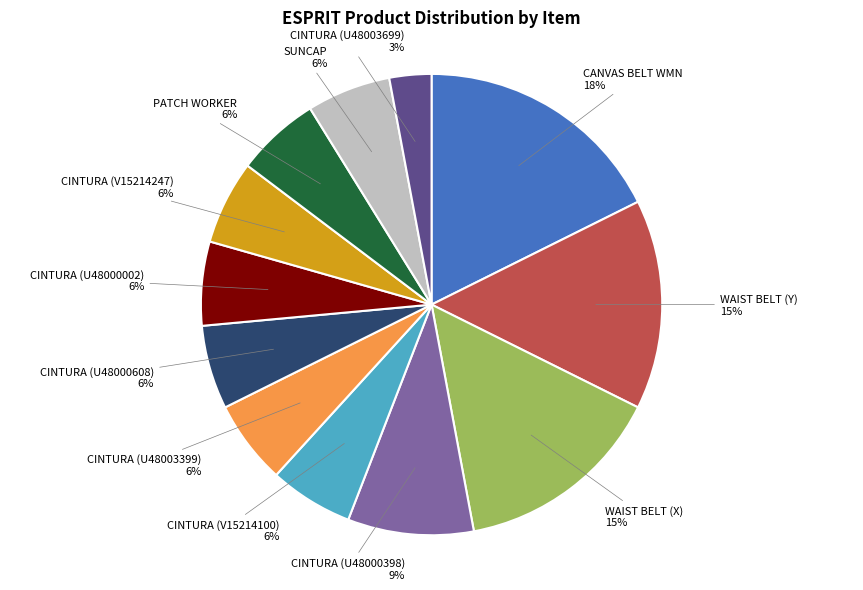

Which has a higher value, WAIST BELT (X) or CINTURA (U48000398)?

WAIST BELT (X)